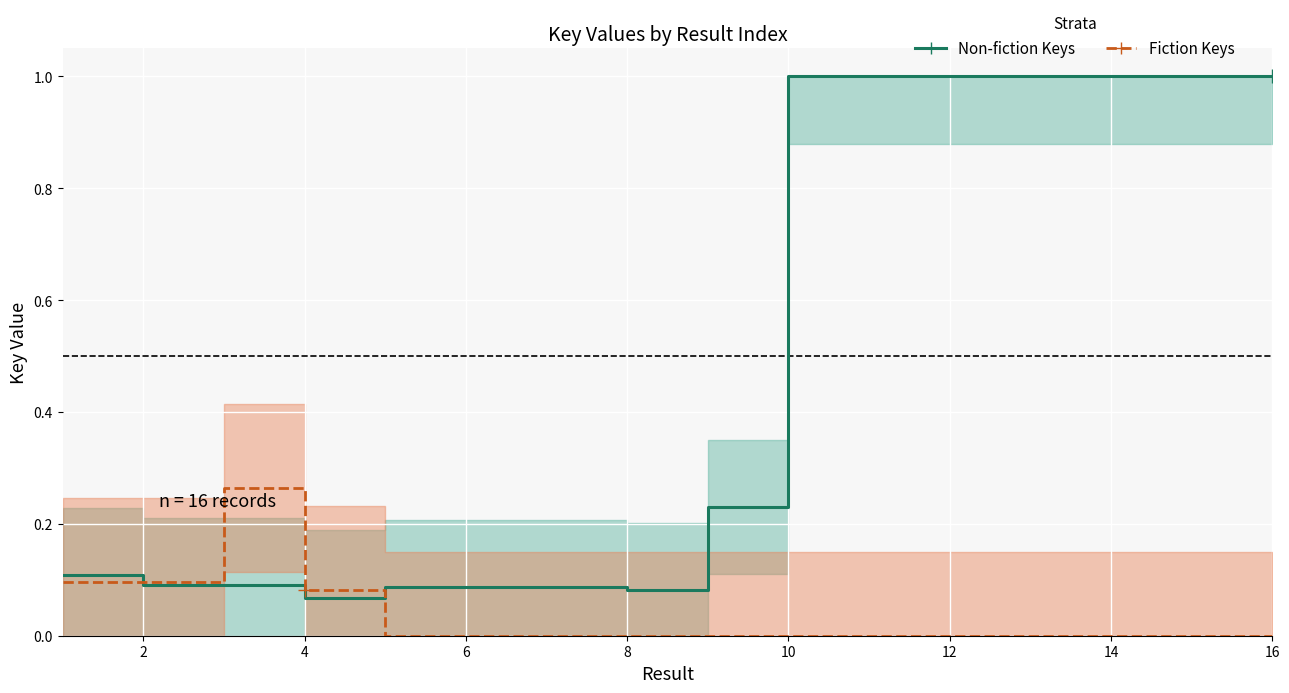

Reading right to left, extract all data points from this chart.

Non-fiction Keys: 1.0	1.0	1.0	1.0	1.0	1.0	1.0	0.2	0.1	0.1	0.1	0.1	0.1	0.1	0.1	0.1
Fiction Keys: 0.0	0.0	0.0	0.0	0.0	0.0	0.0	0.0	0.0	0.0	0.0	0.0	0.1	0.3	0.1	0.1